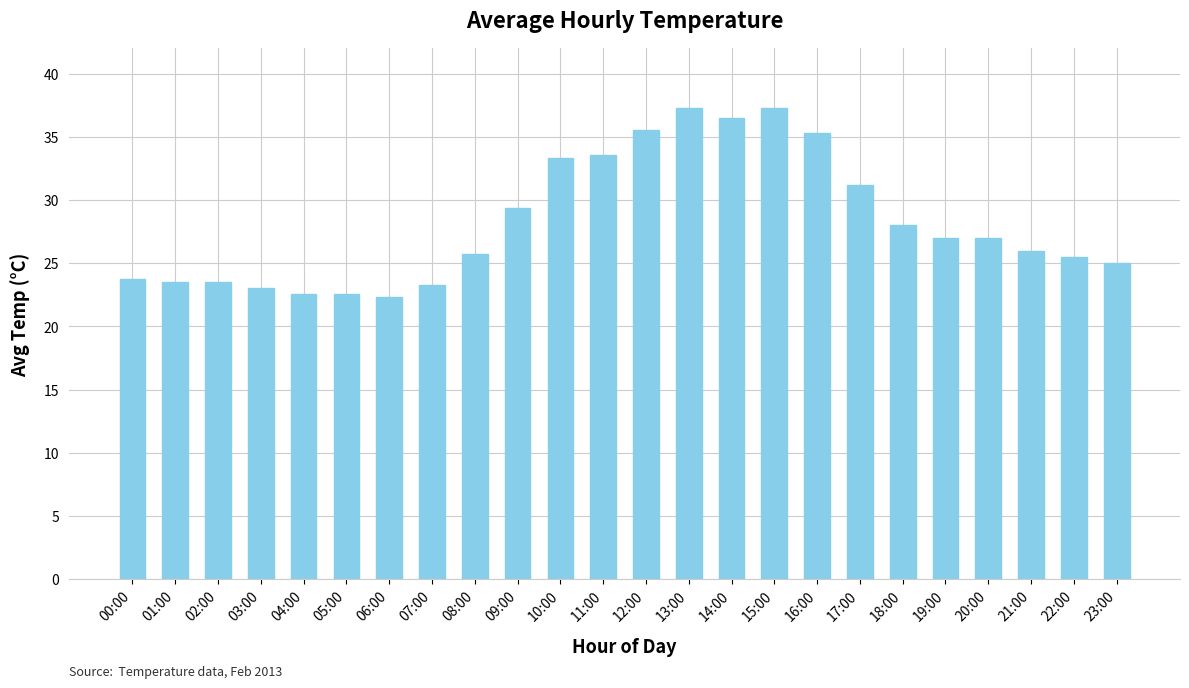

What is the minimum value shown in the chart?

22.3